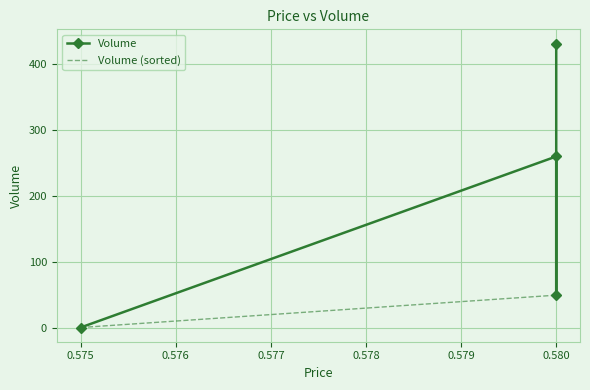

How many lines are shown in the chart?

2